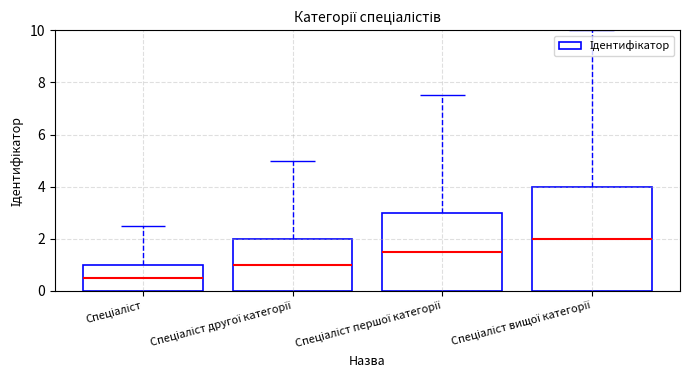

What is the label of the 2nd bar from the right?

Спеціаліст першої категорії